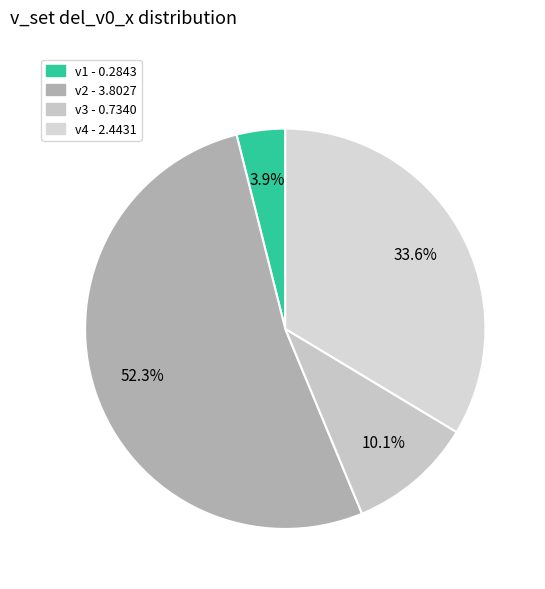

Does any single category account for the majority?

Yes